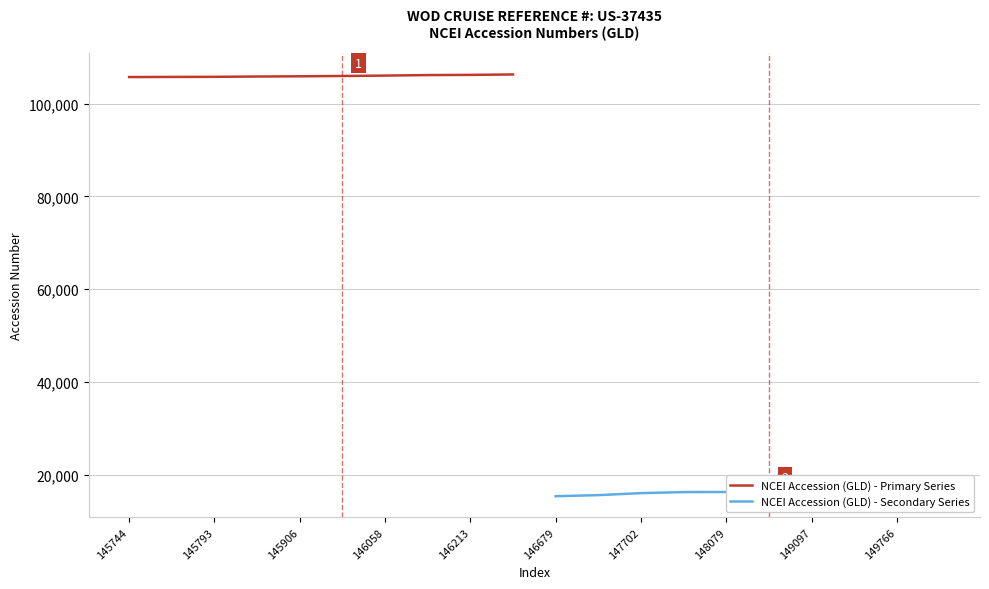

True or false: NCEI Accession (GLD) - Primary Series has more than 2 interior local peaks.

False